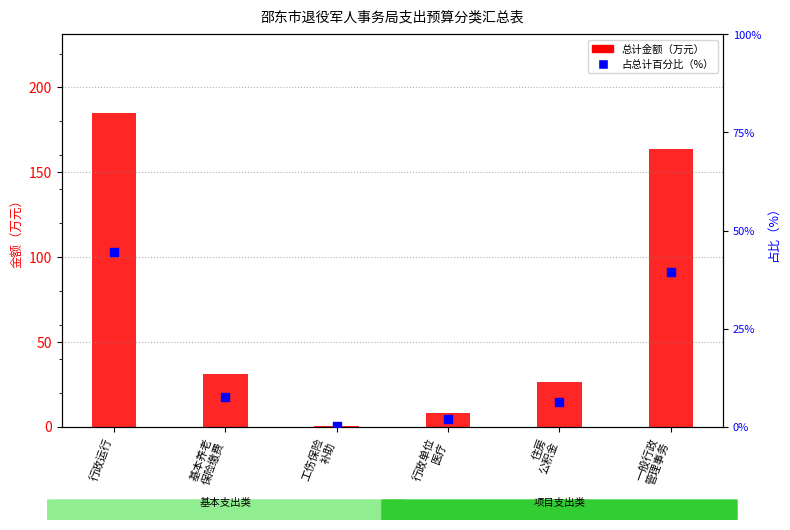

What is the total value across all series at 工伤保险
补助?

0.6